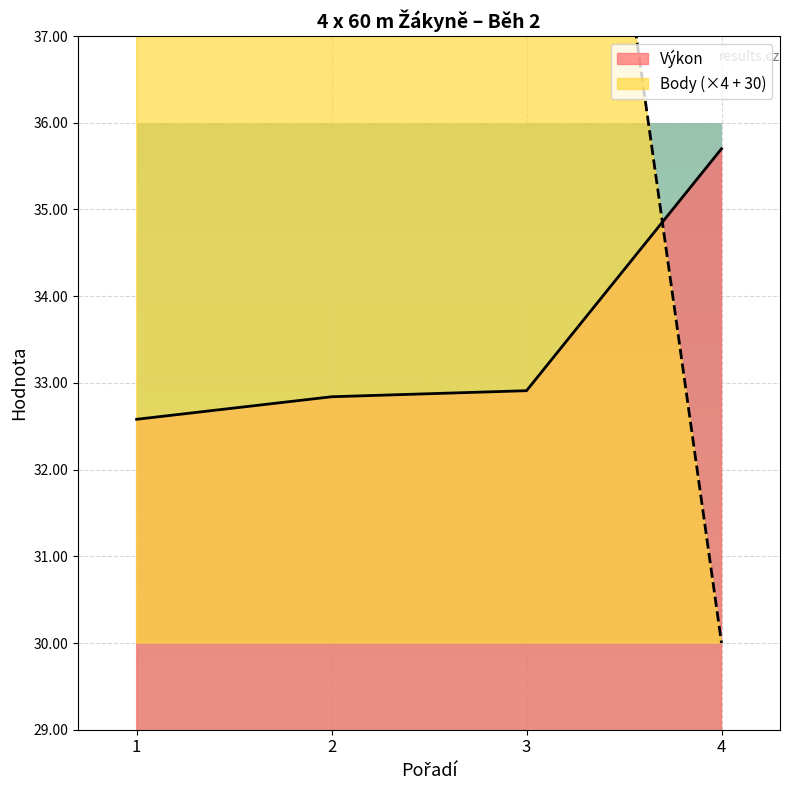

Between which two adjacent categories do Body and Výkon first intersect?

3 and 4